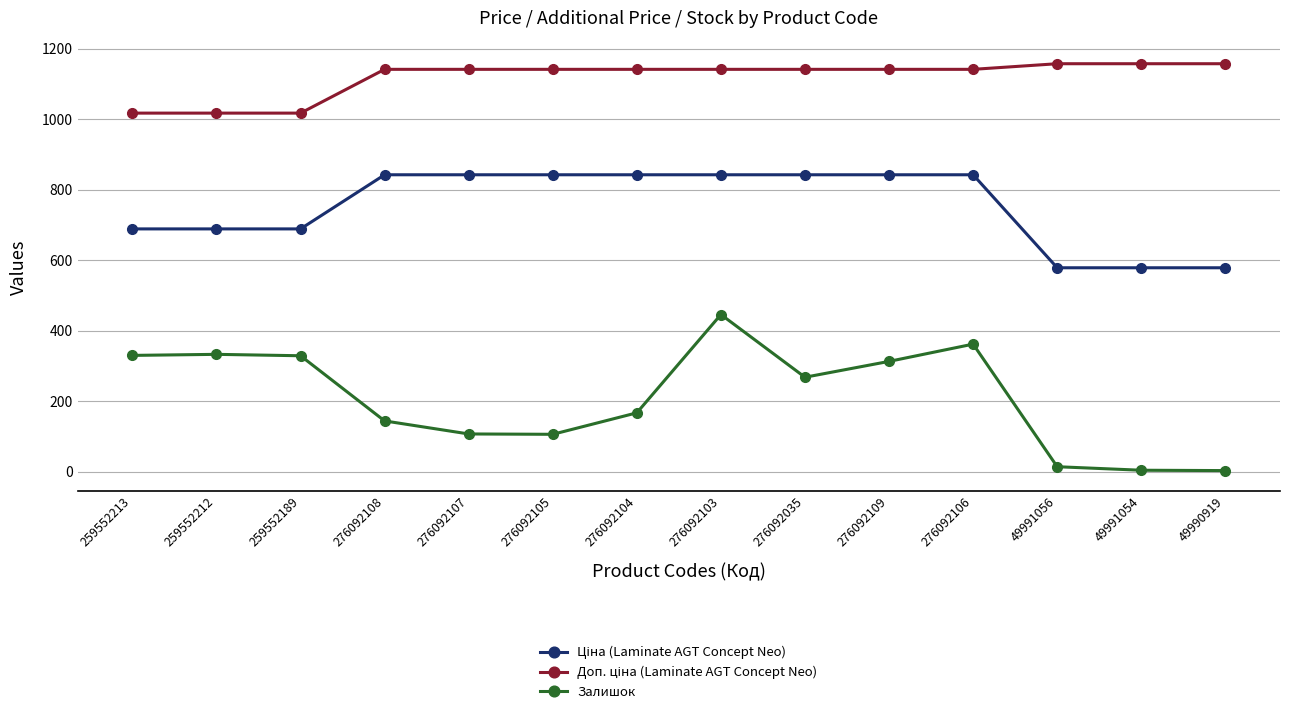

What is the label of the 12th point from the left?

49991056